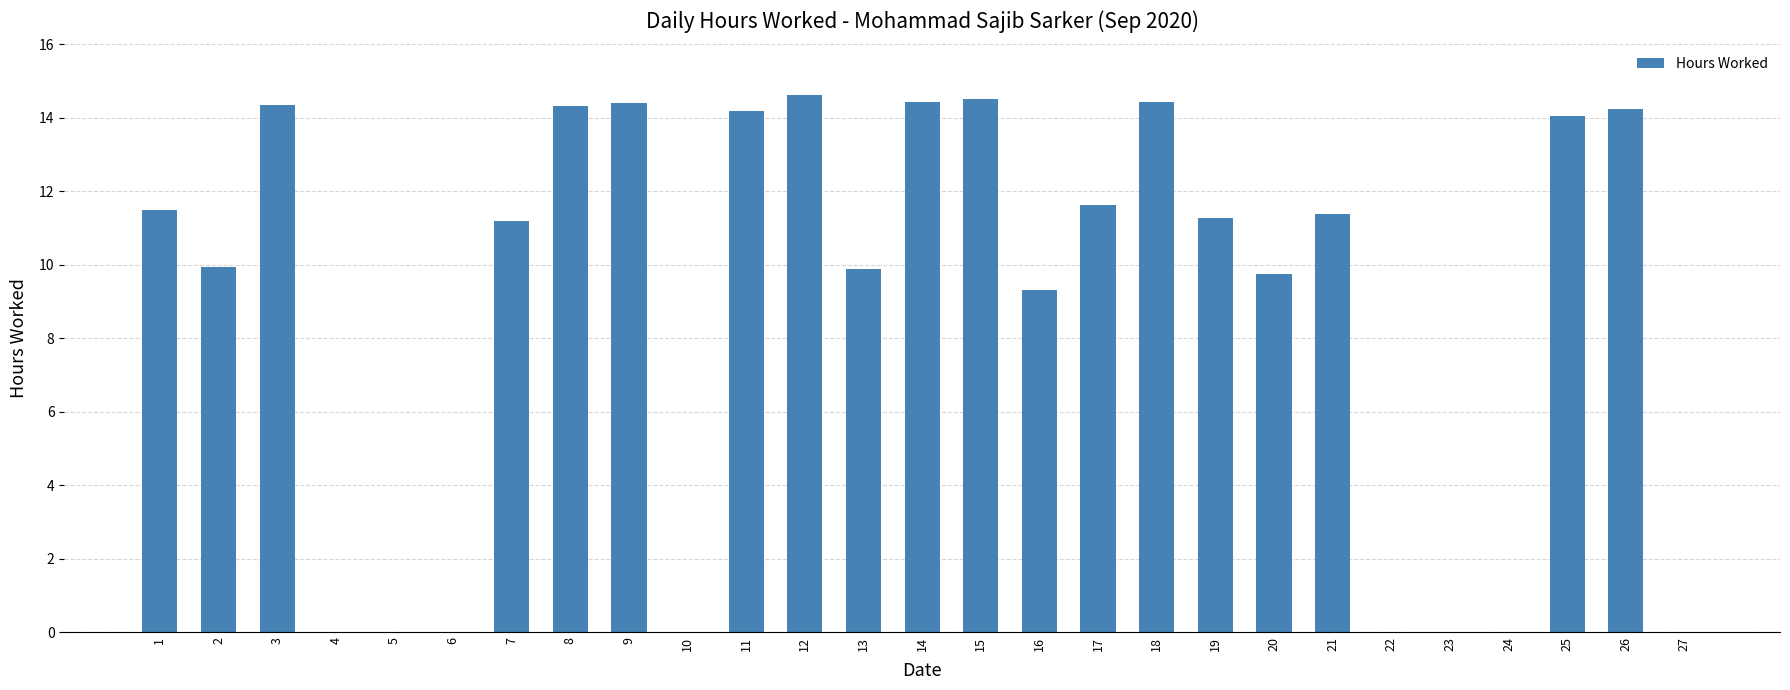

The chart shows a value of 0.0 at 5. True or false?

True